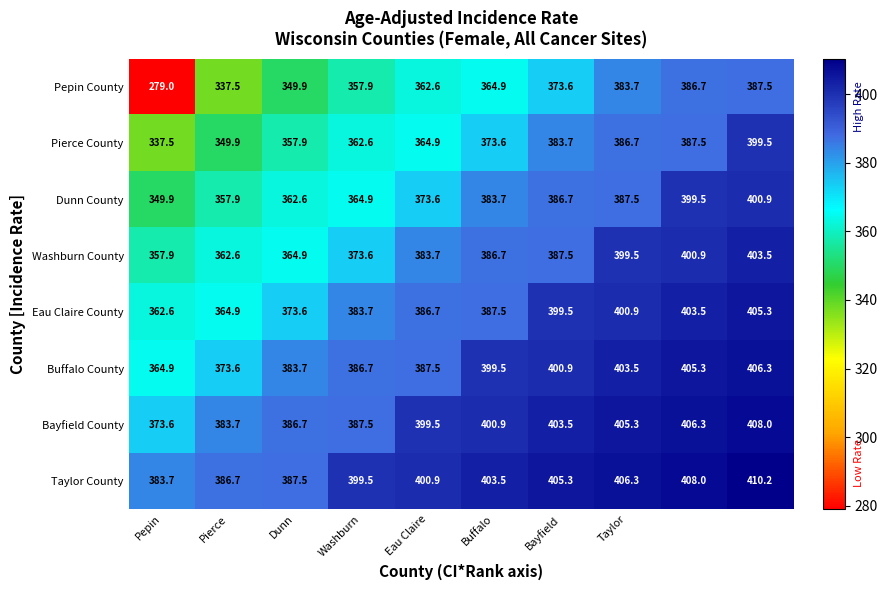

What is the difference between the maximum and minimum values in the Pierce County series?

62.0